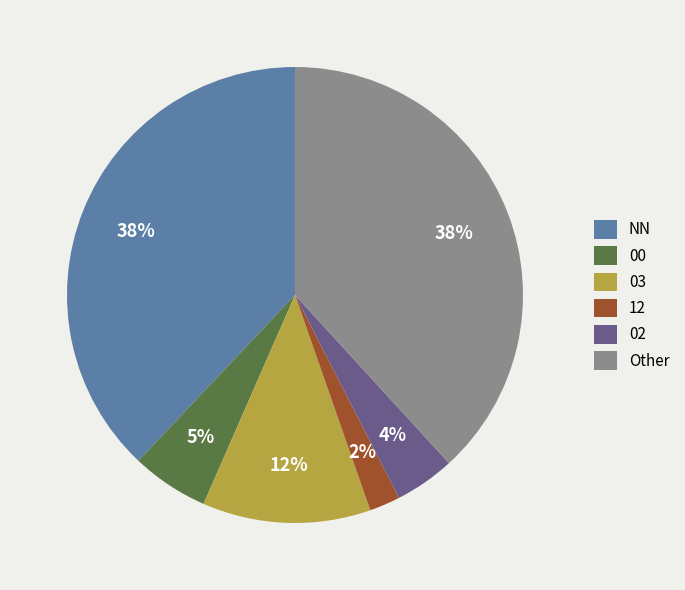

Which slice is the smallest?

12